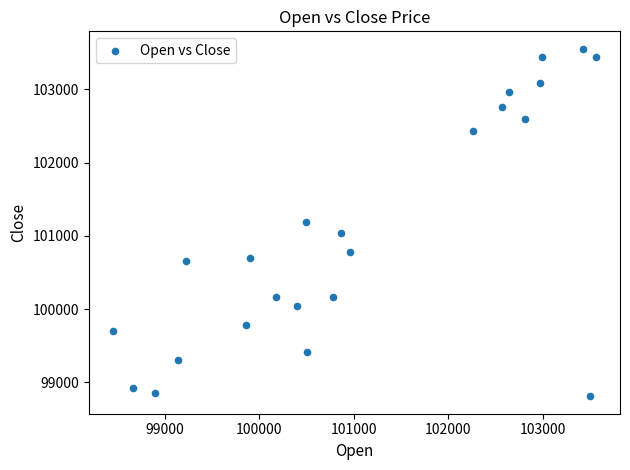

What is the range of Y values (max minus min)?

4745